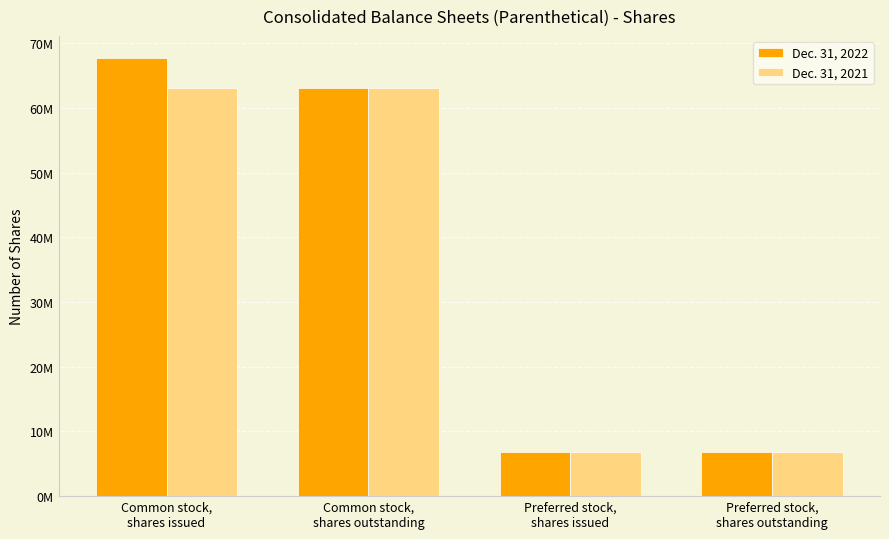

Where is Dec. 31, 2021 nearest to the value 34927559?

Common stock,
shares issued